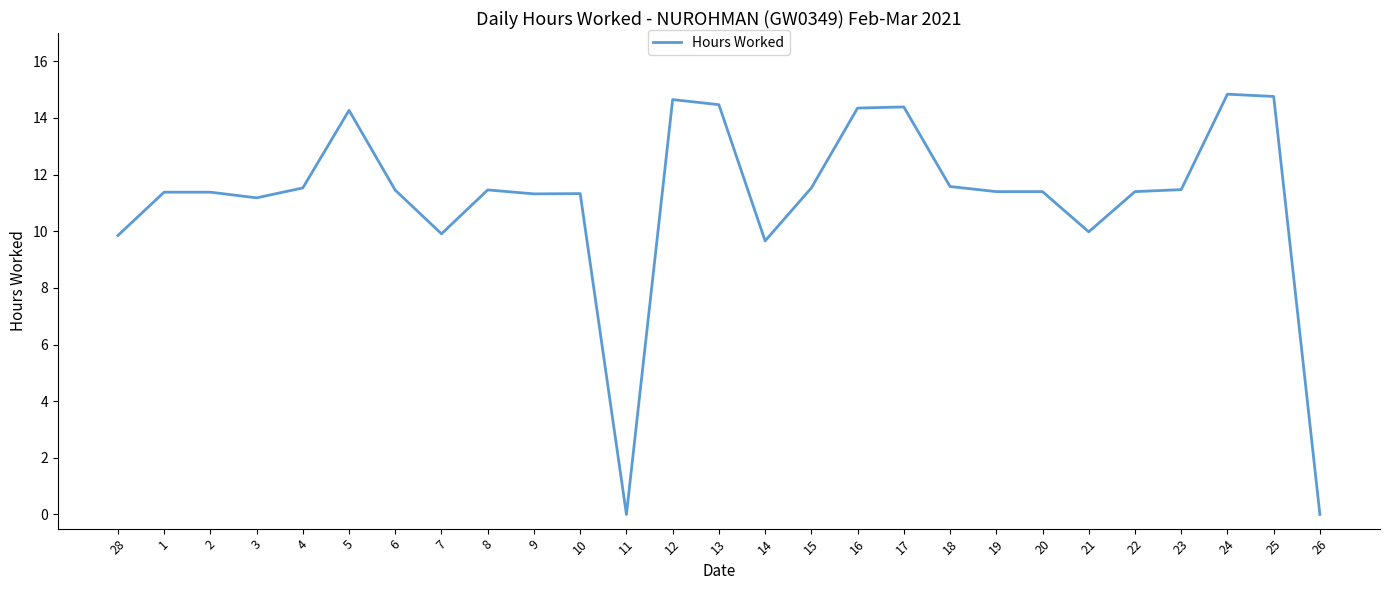

How many series are shown in this chart?

1